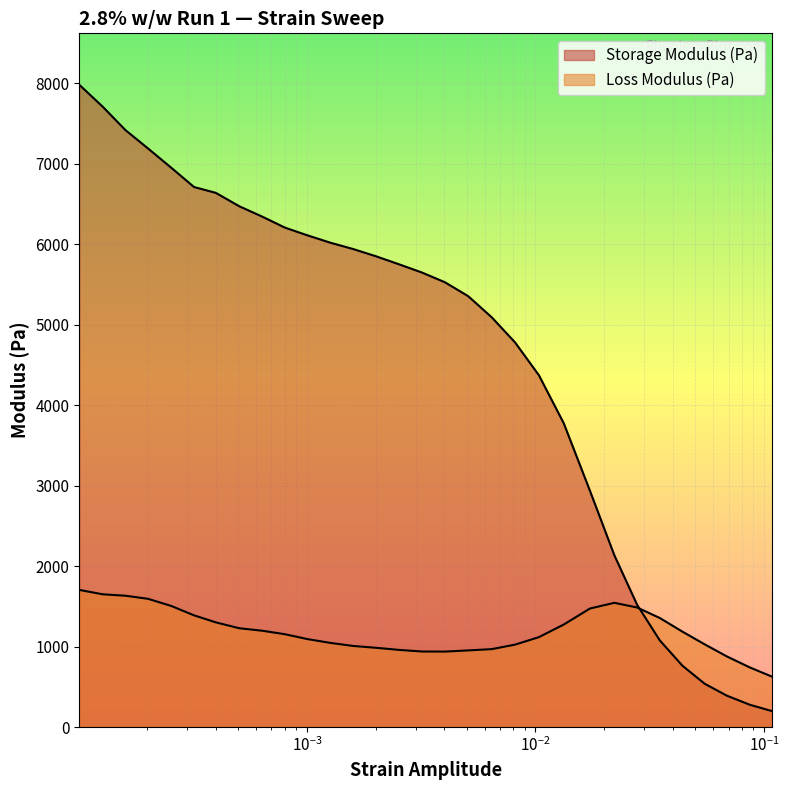

What is the approximate value of Loss Modulus (Pa) at 0.086877?

739.6